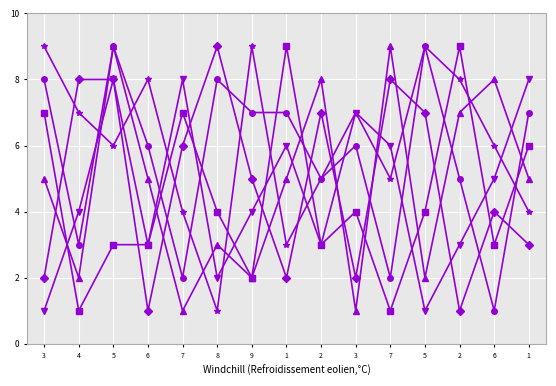

Between 6 and 9, which is larger?

9